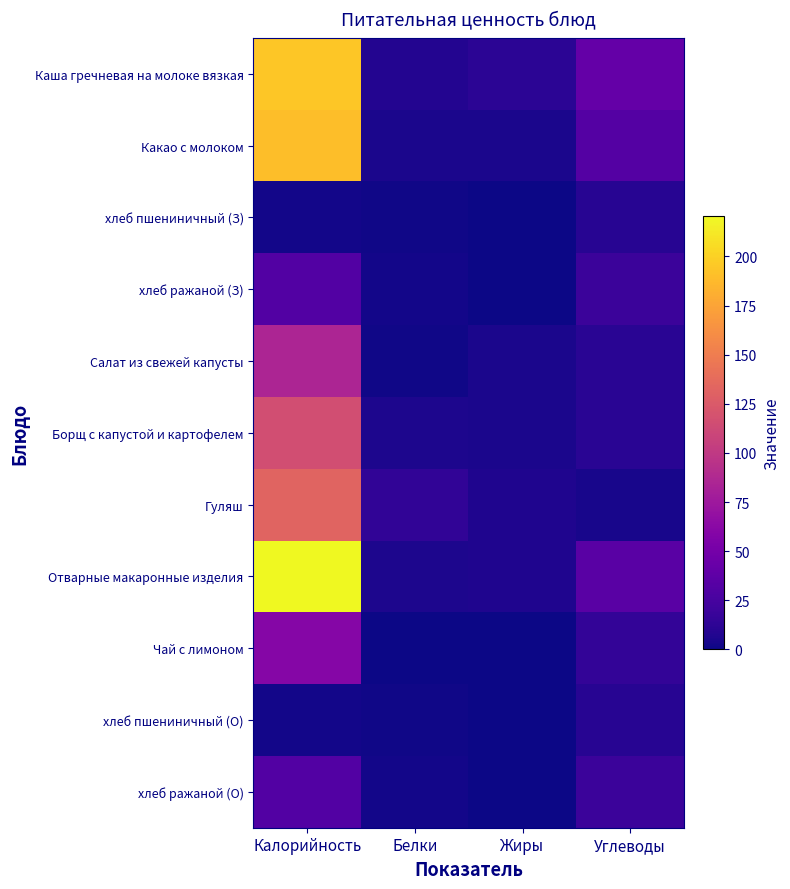

List the series in order of their peak value, lowest first.

хлеб пшениничный (З), хлеб пшениничный (О), хлеб ражаной (З), хлеб ражаной (О), Чай с лимоном, Салат из свежей капусты, Борщ с капустой и картофелем, Гуляш, Какао с молоком, Каша гречневая на молоке вязкая, Отварные макаронные изделия